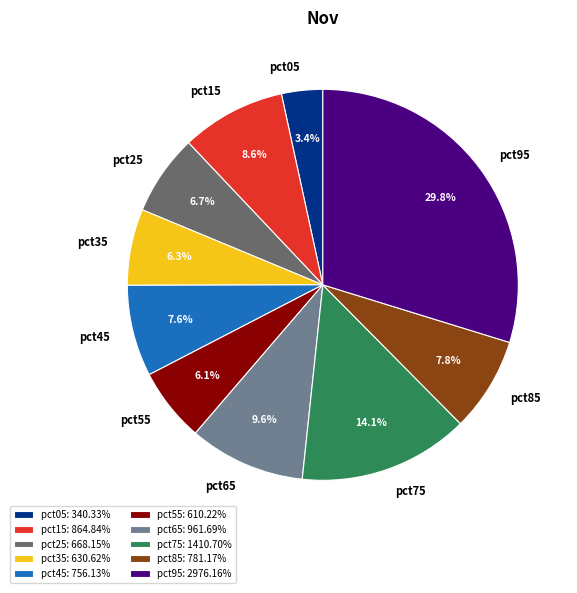

Does pct75 represent more than half of the total?

No